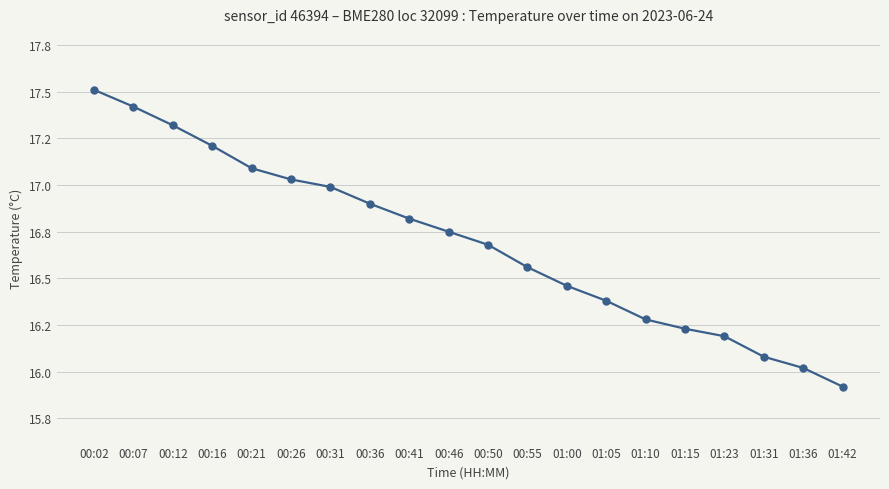

Where does the data first go above 16?

00:02